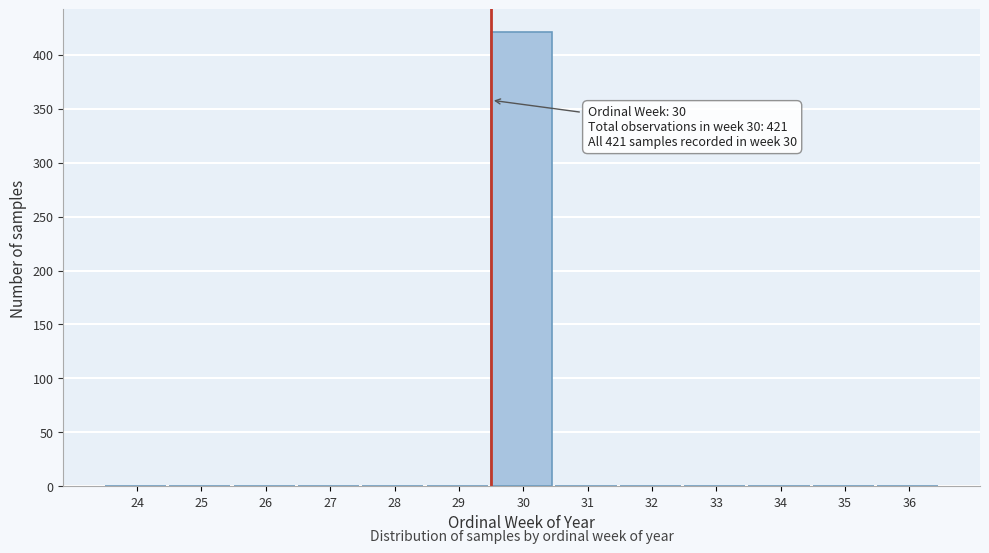

Reading right to left, list all the values displayed in this chart.

36=0	35=0	34=0	33=0	32=0	31=0	30=421	29=0	28=0	27=0	26=0	25=0	24=0